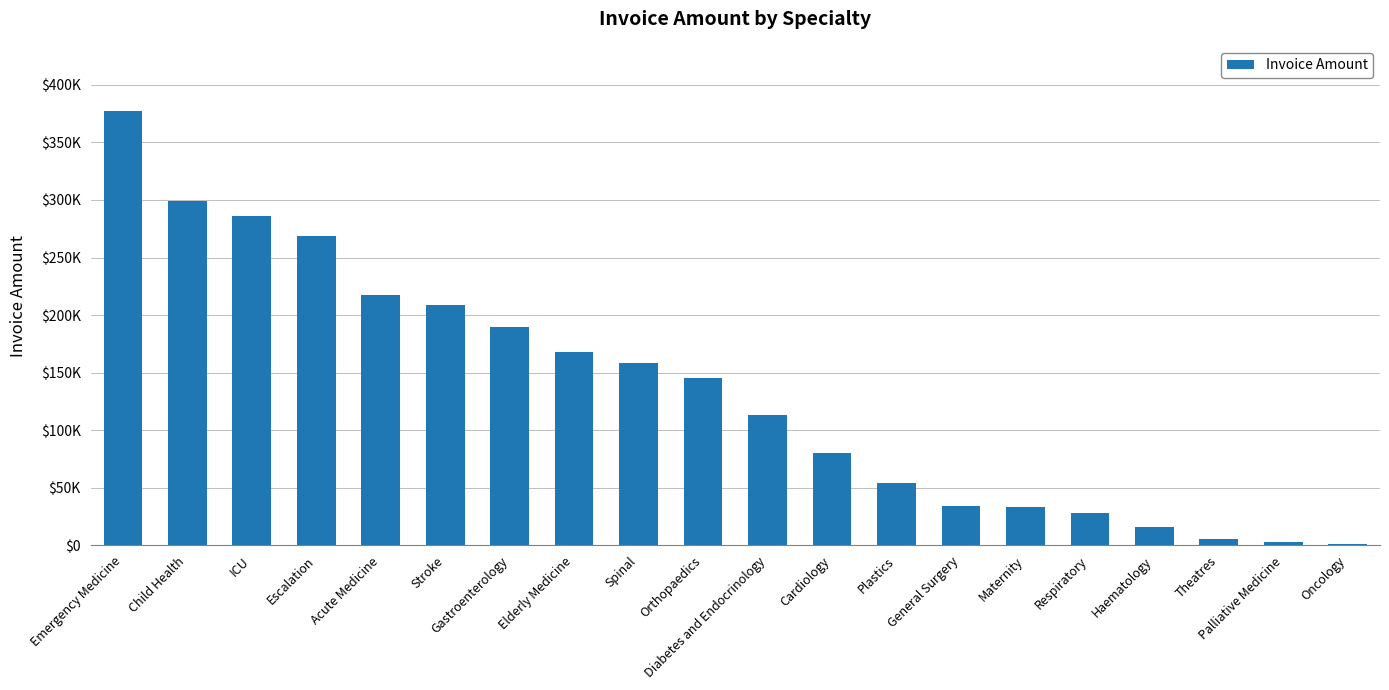

True or false: the data shows 158193.2 at Spinal.

True